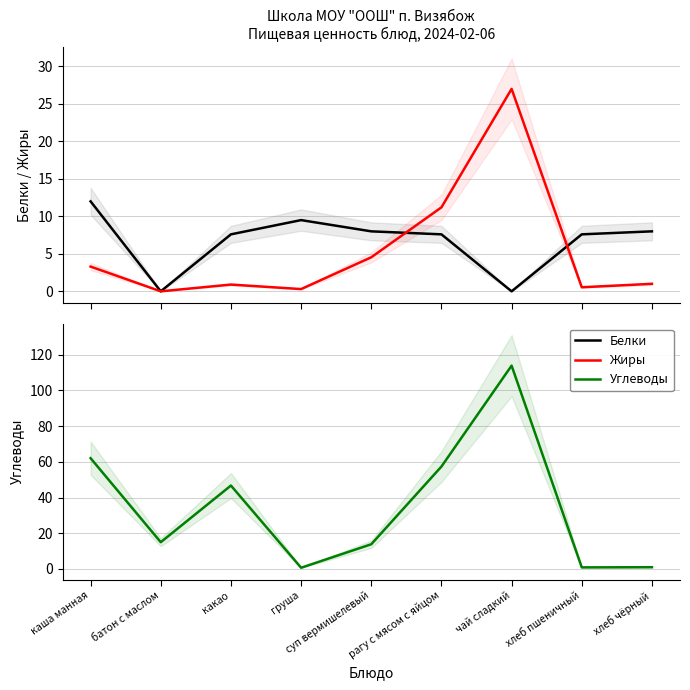

The Углеводы series shows 31.3 at чай сладкий. True or false?

False